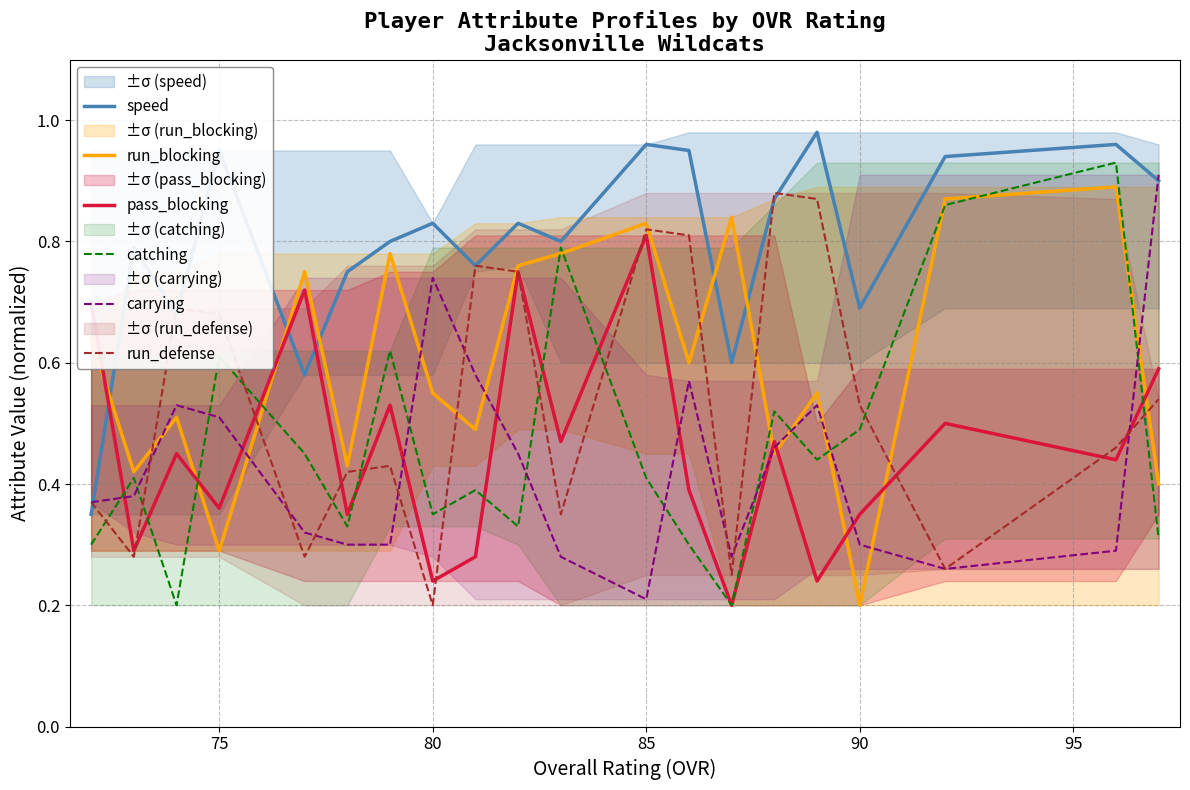

The value of carrying at 85 is 0.2. True or false?

True